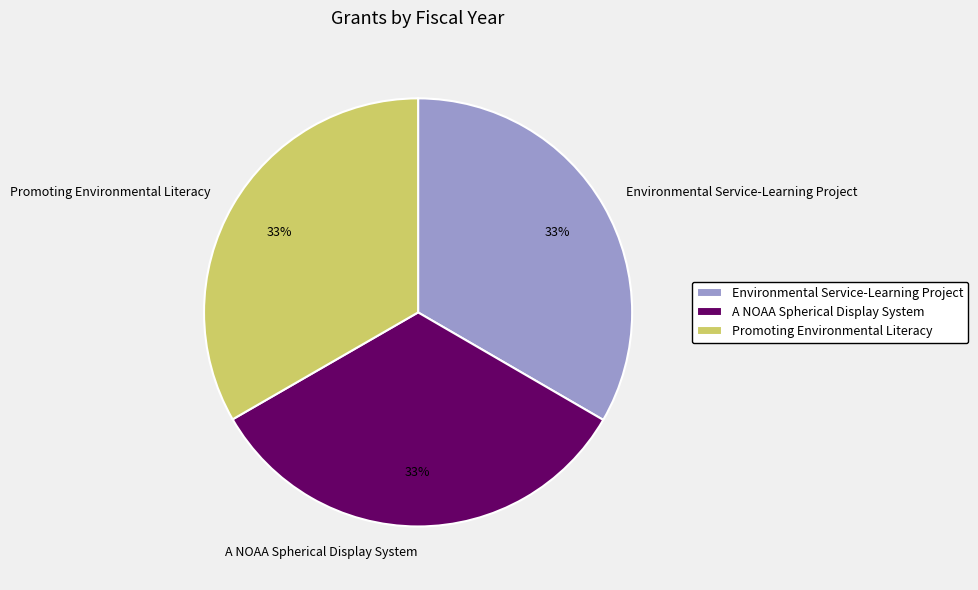

Is there any slice that represents more than half of the pie?

No